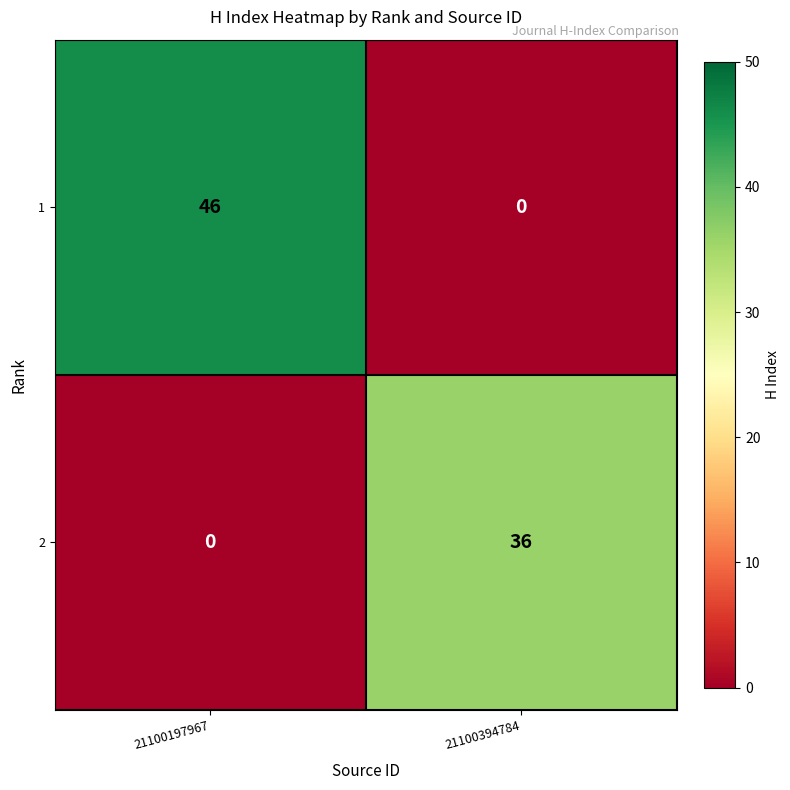

At which label does 2 reach its peak?

21100394784